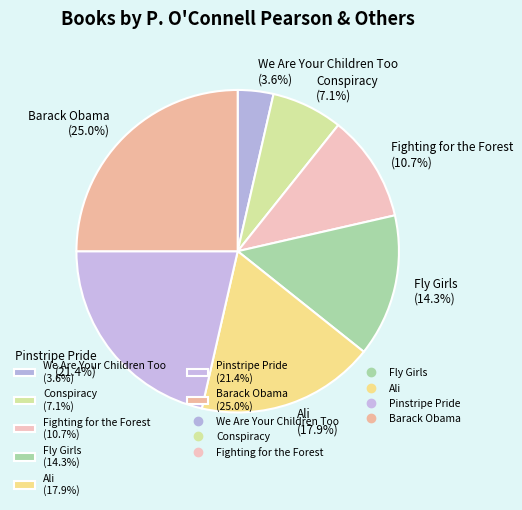

Which category has the smallest portion of the pie?

We Are Your Children Too